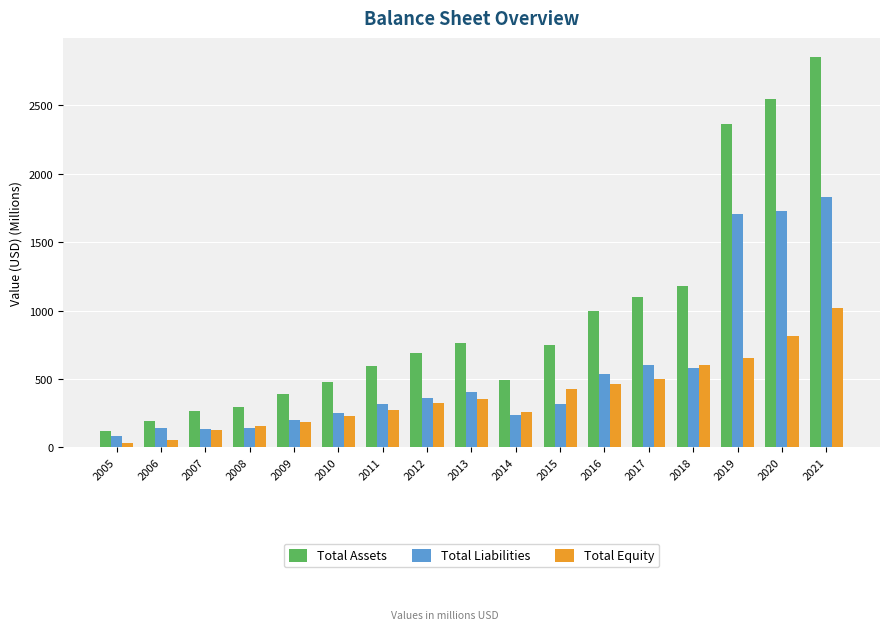

Does the chart contain any negative values?

No